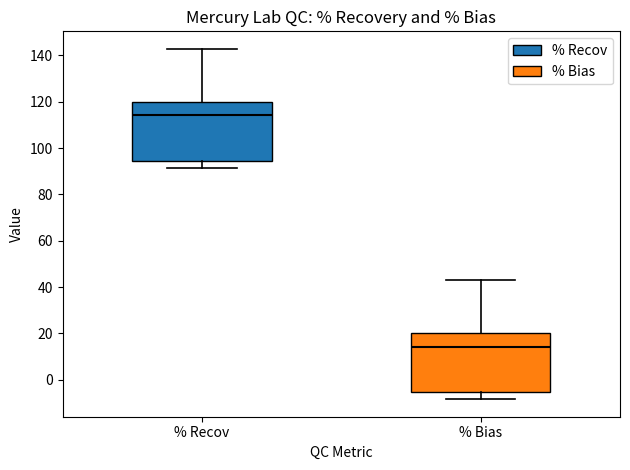

Reading left to right, transcribe this box plot: for each box, give where its median line is, the range the box spans, and where its two whiskers end, as read against the y-axis. The values are not printed on the chart, so give them approximately, as read against the axis.

% Recov: median 114, box 94 to 120, whiskers 92 to 142
% Bias: median 14, box -6 to 20, whiskers -8 to 42